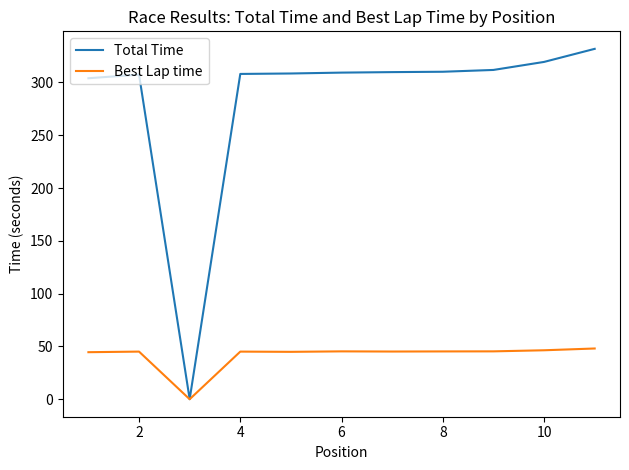

Does the chart display data point markers on the line(s)?

No